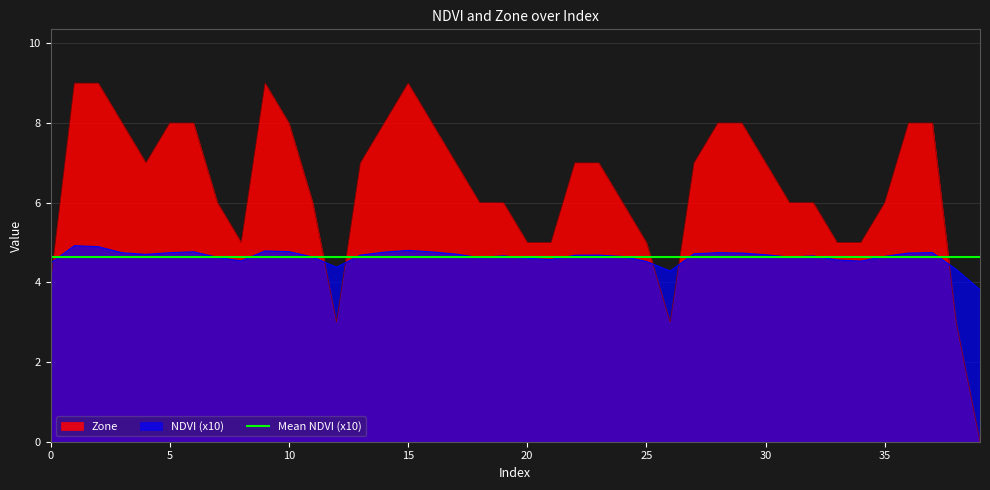

How many series are shown in this chart?

3